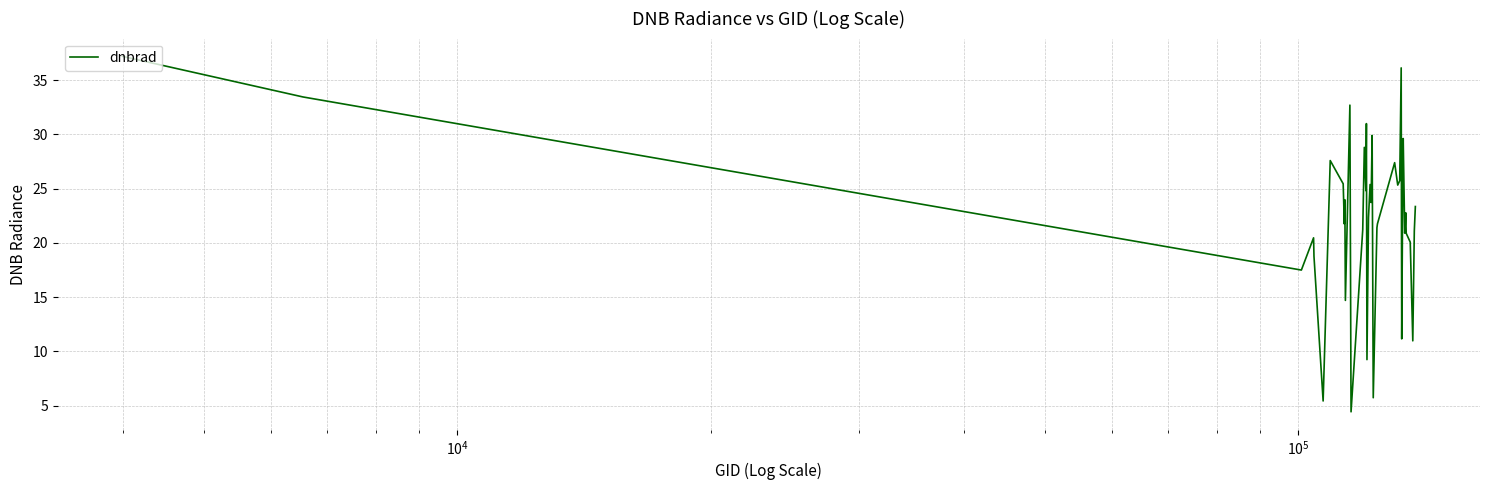

What is the maximum value shown in the chart?

37.2